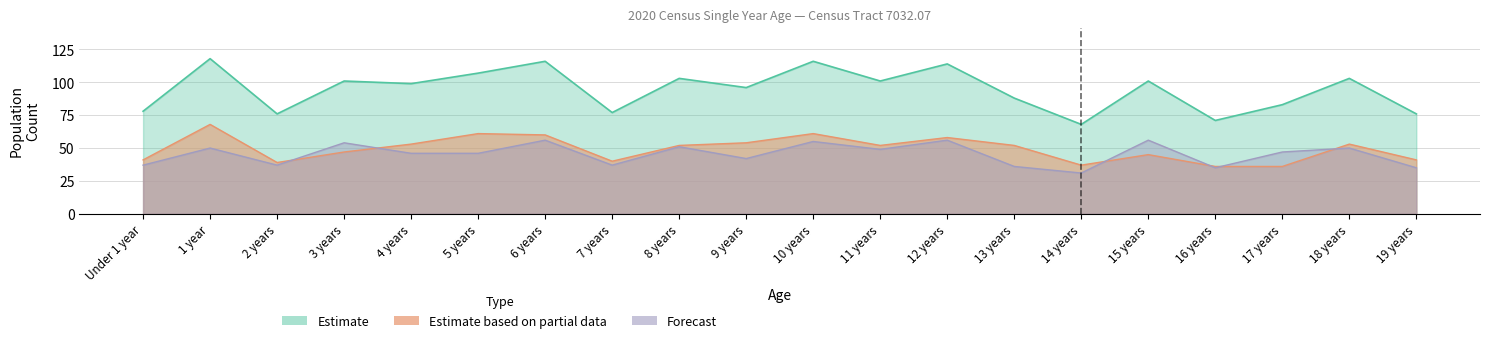

Reading left to right, extract all data points from this chart.

Male: 41	68	39	47	53	61	60	40	52	54	61	52	58	52	37	45	36	36	53	41
Female: 37	50	37	54	46	46	56	37	51	42	55	49	56	36	31	56	35	47	50	35
Total: 78	118	76	101	99	107	116	77	103	96	116	101	114	88	68	101	71	83	103	76